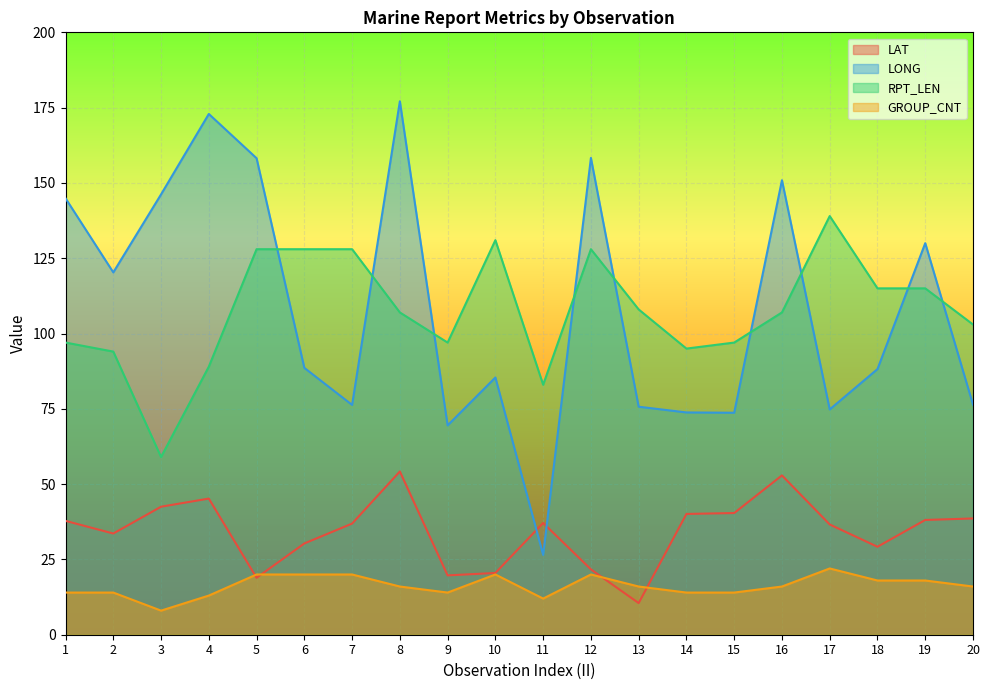

At which category does the chart reach its peak across all series?

8